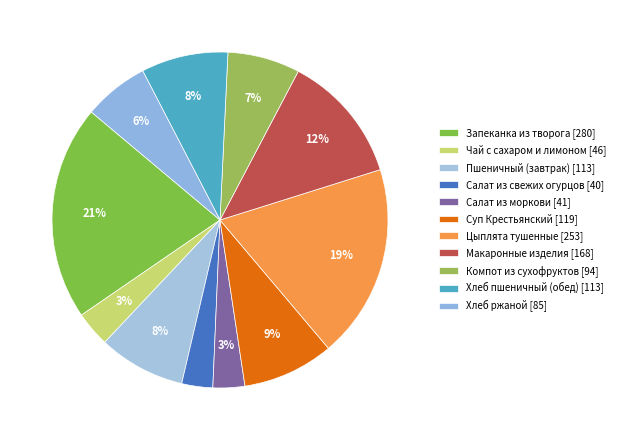

True or false: Салат из свежих огурцов accounts for 10% of the total.

False